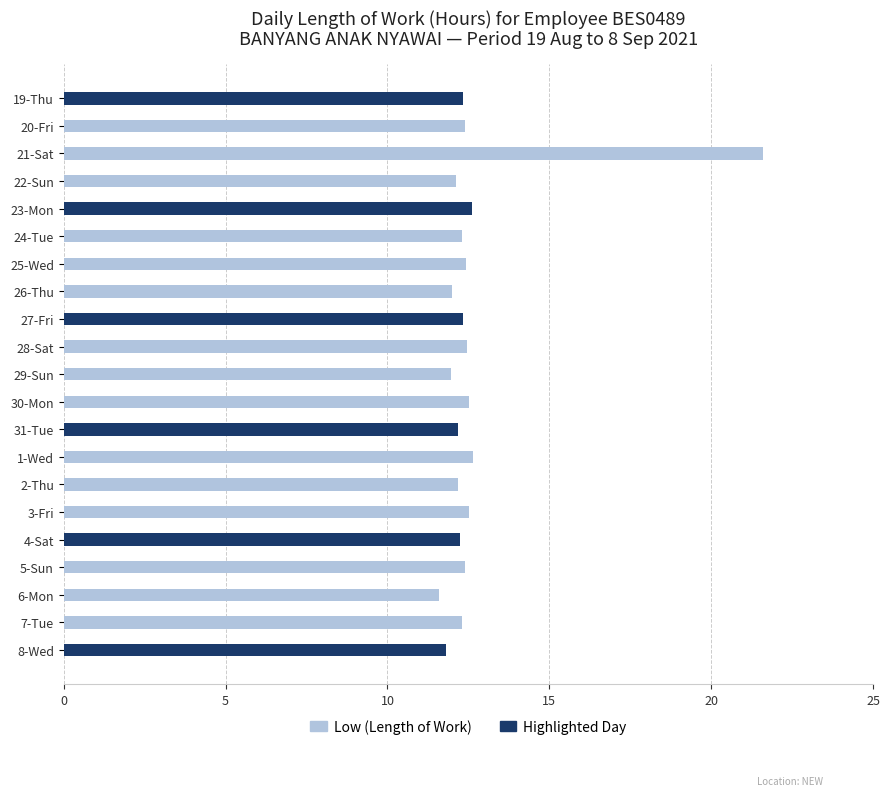

How many categories are shown in the chart?

21